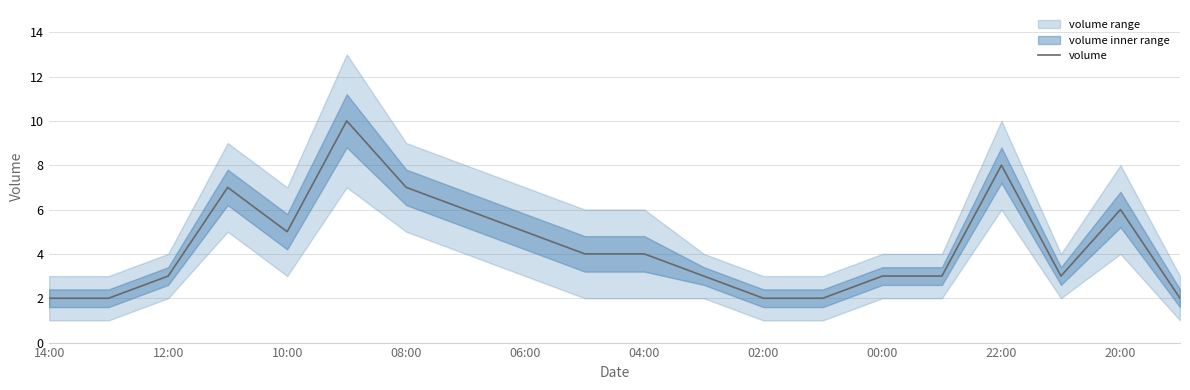

What is the average value?

4